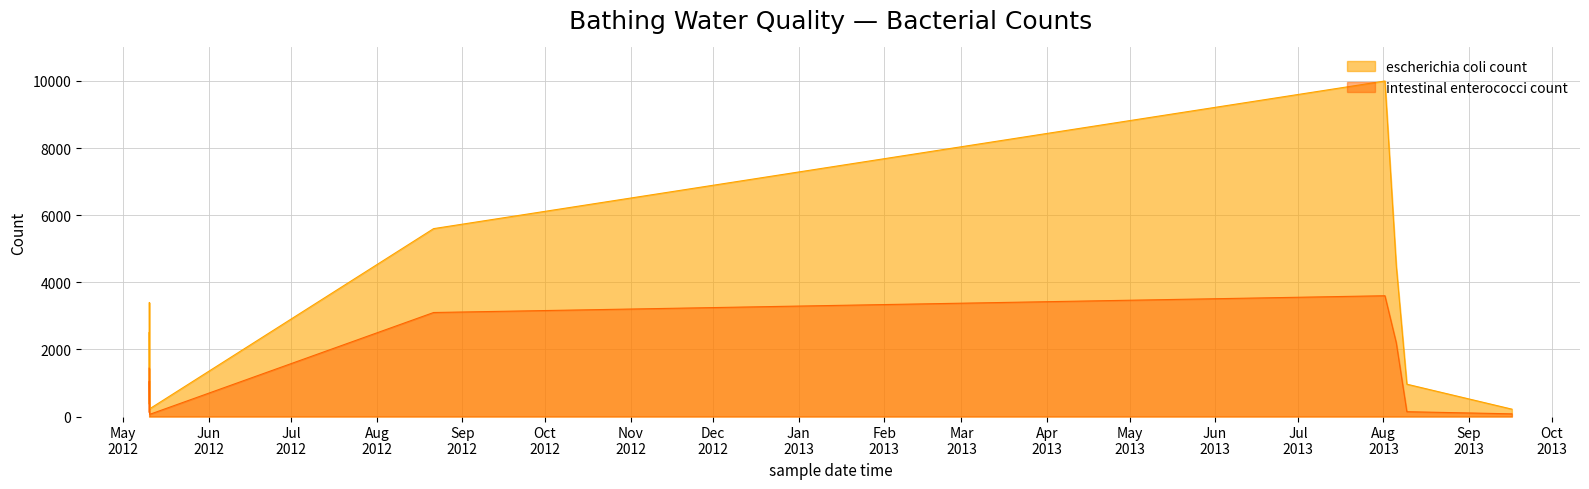

At which category does escherichia coli count reach its first local peak?

2012-05-10T12:00:00